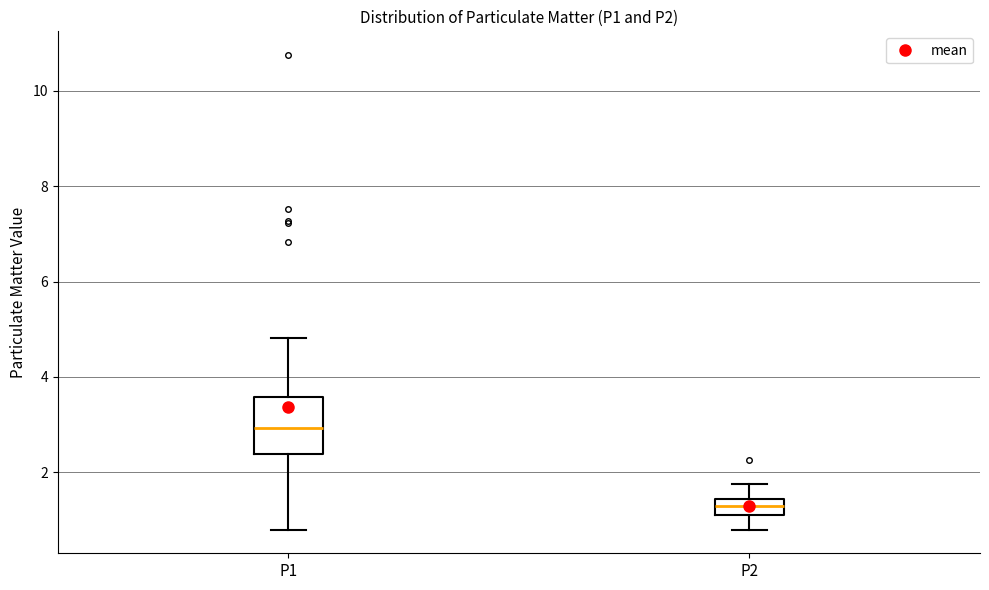

Which box has the lowest median line?

P2